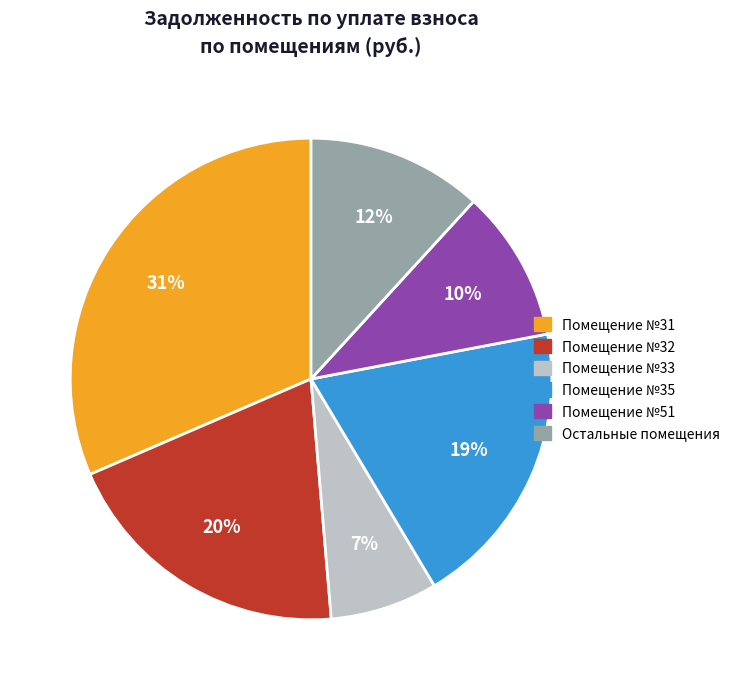

Is there a majority slice in this chart?

No